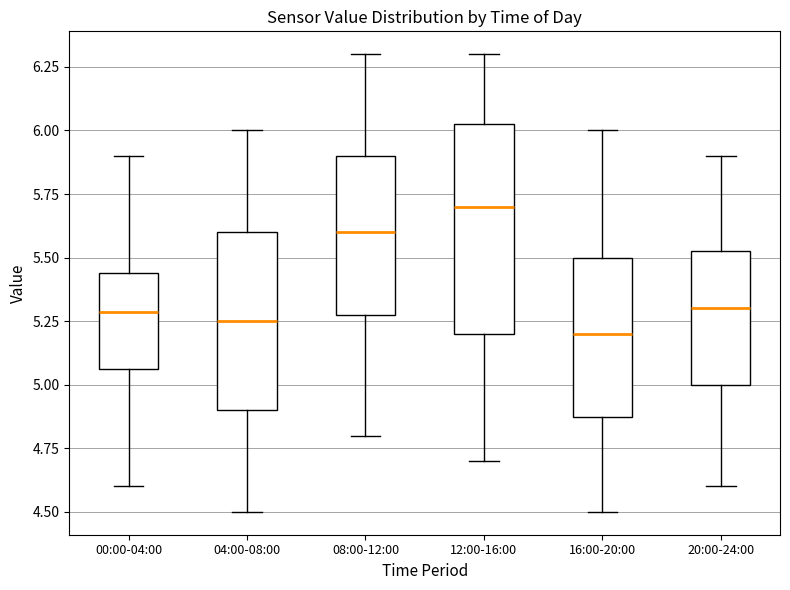

Where is the lower edge of the box for 16:00-20:00 on the y-axis? The values are not printed on the chart, so give them approximately, as read against the axis.

4.90